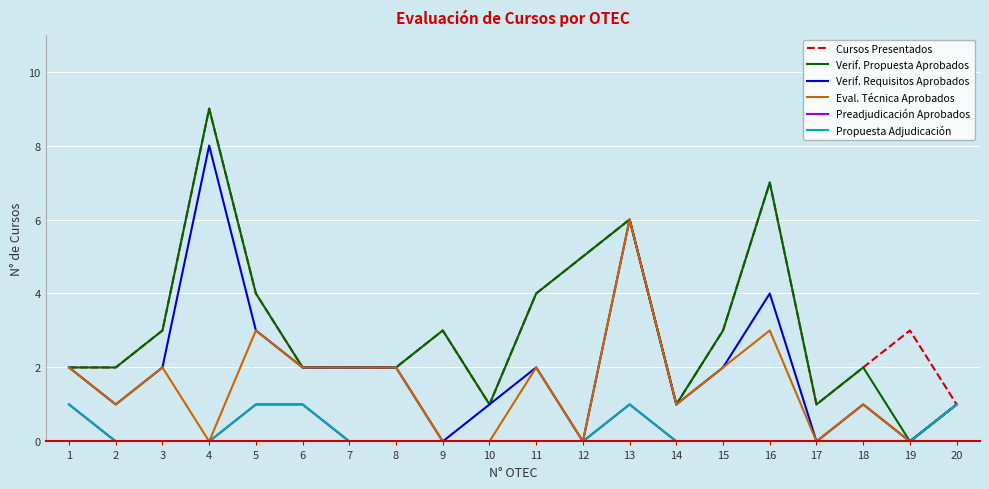

At which category does Cursos Presentados reach its first local valley?

10